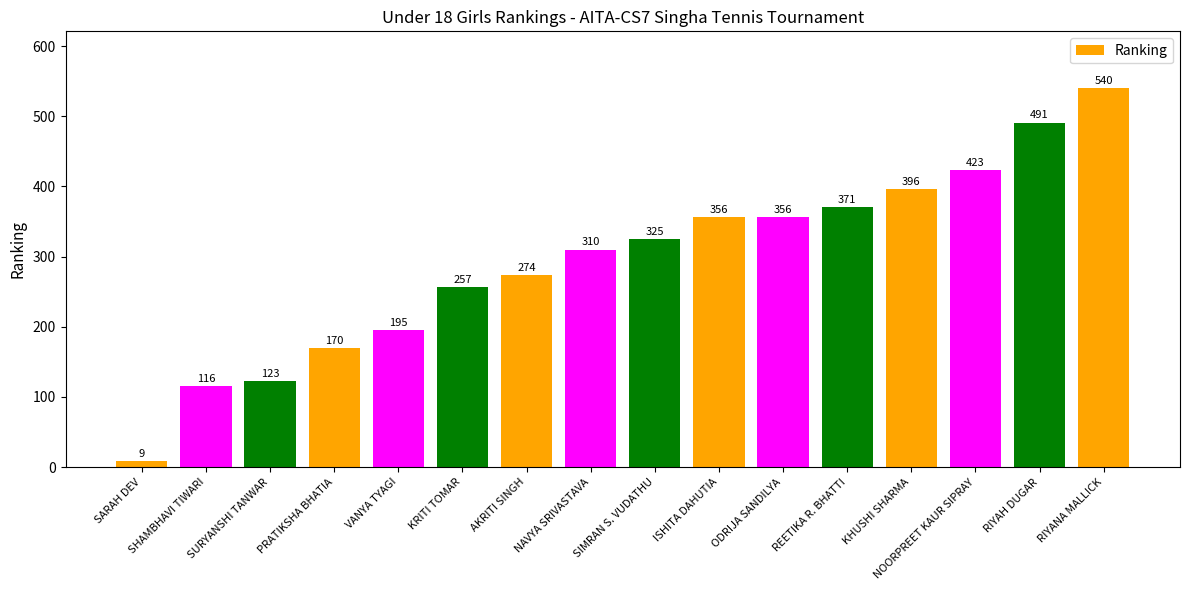

What is the change in value from PRATIKSHA BHATIA to KHUSHI SHARMA?

+226